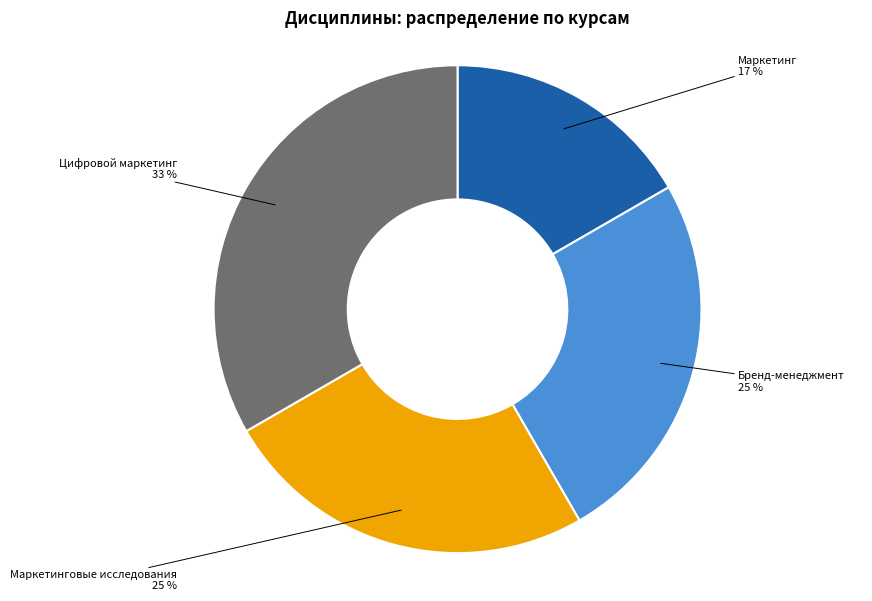

To the nearest percent, what portion does Цифровой маркетинг represent?

33%